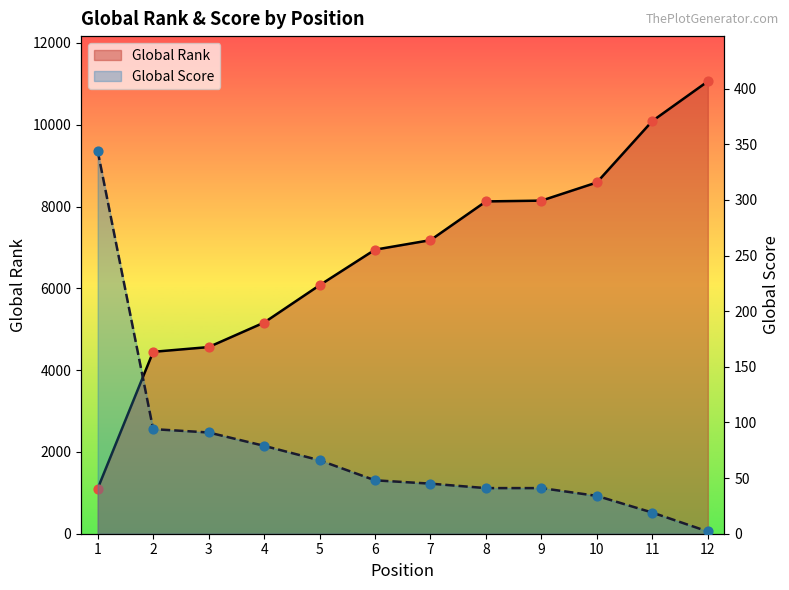

Which series has the largest total across all categories?

Global Rank